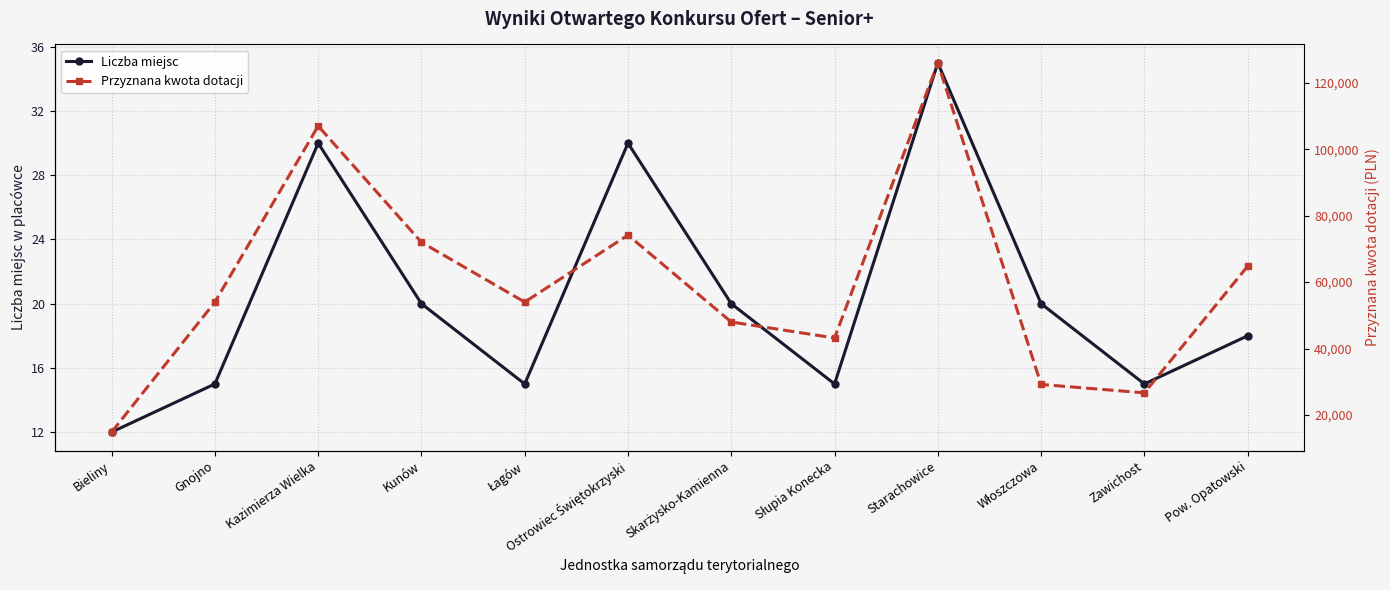

List the series in order of their overall mean, lowest first.

Liczba miejsc, Przyznana kwota dotacji